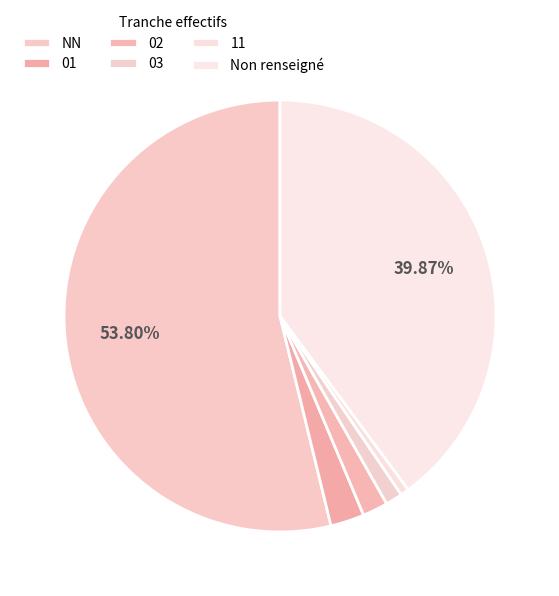

Count the number of slices in the pie.

6